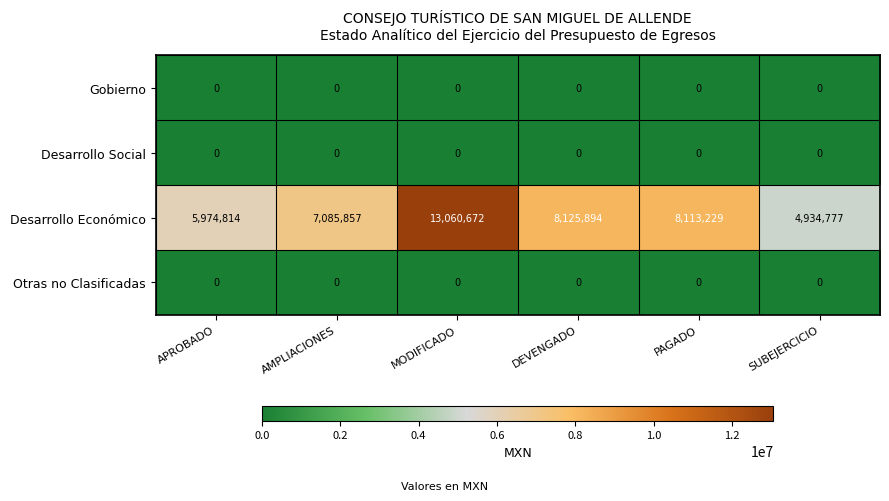

What is the spread (max minus min) of values at APROBADO?

5974814